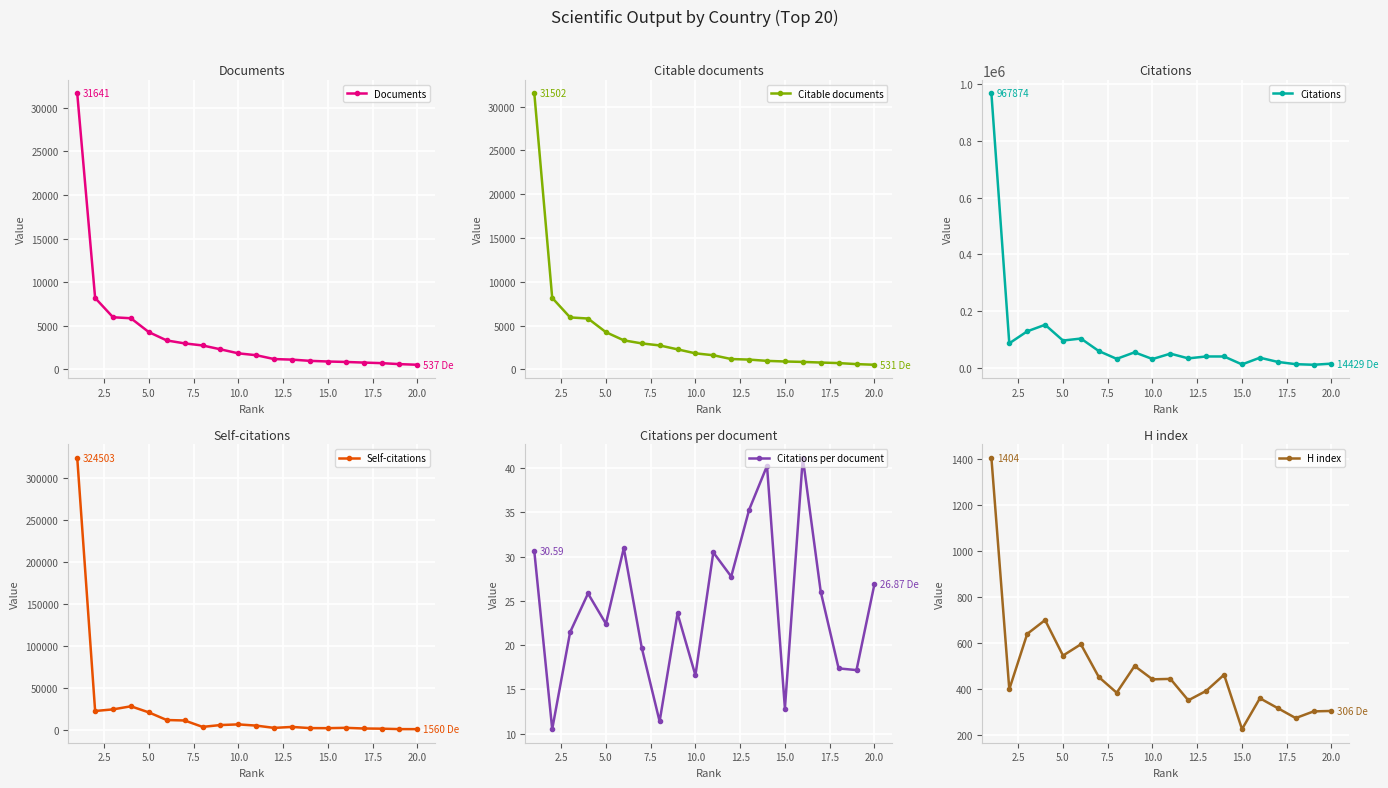

What is the highest value of the Documents series?

31641